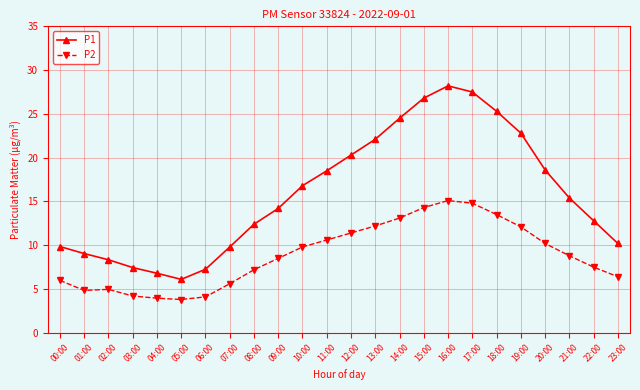

What is the maximum value shown in the chart?

28.2